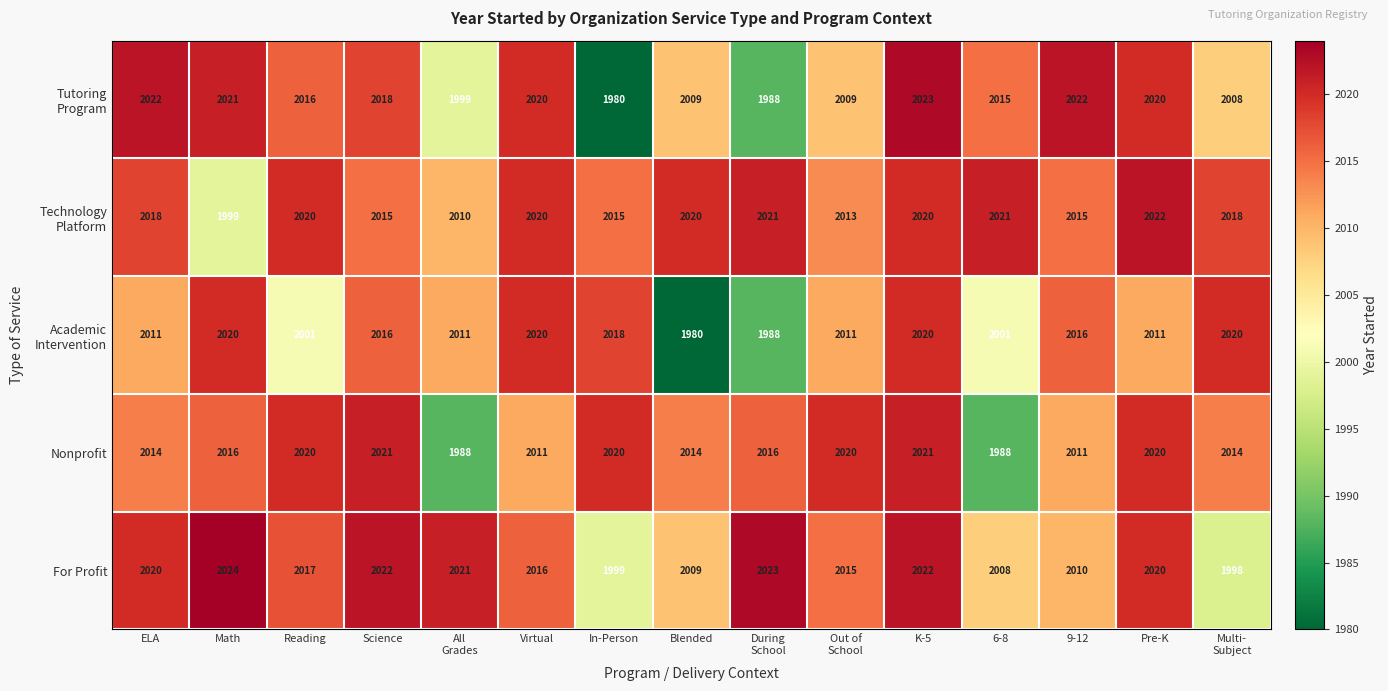

The For Profit series shows 3402 at ELA. True or false?

False